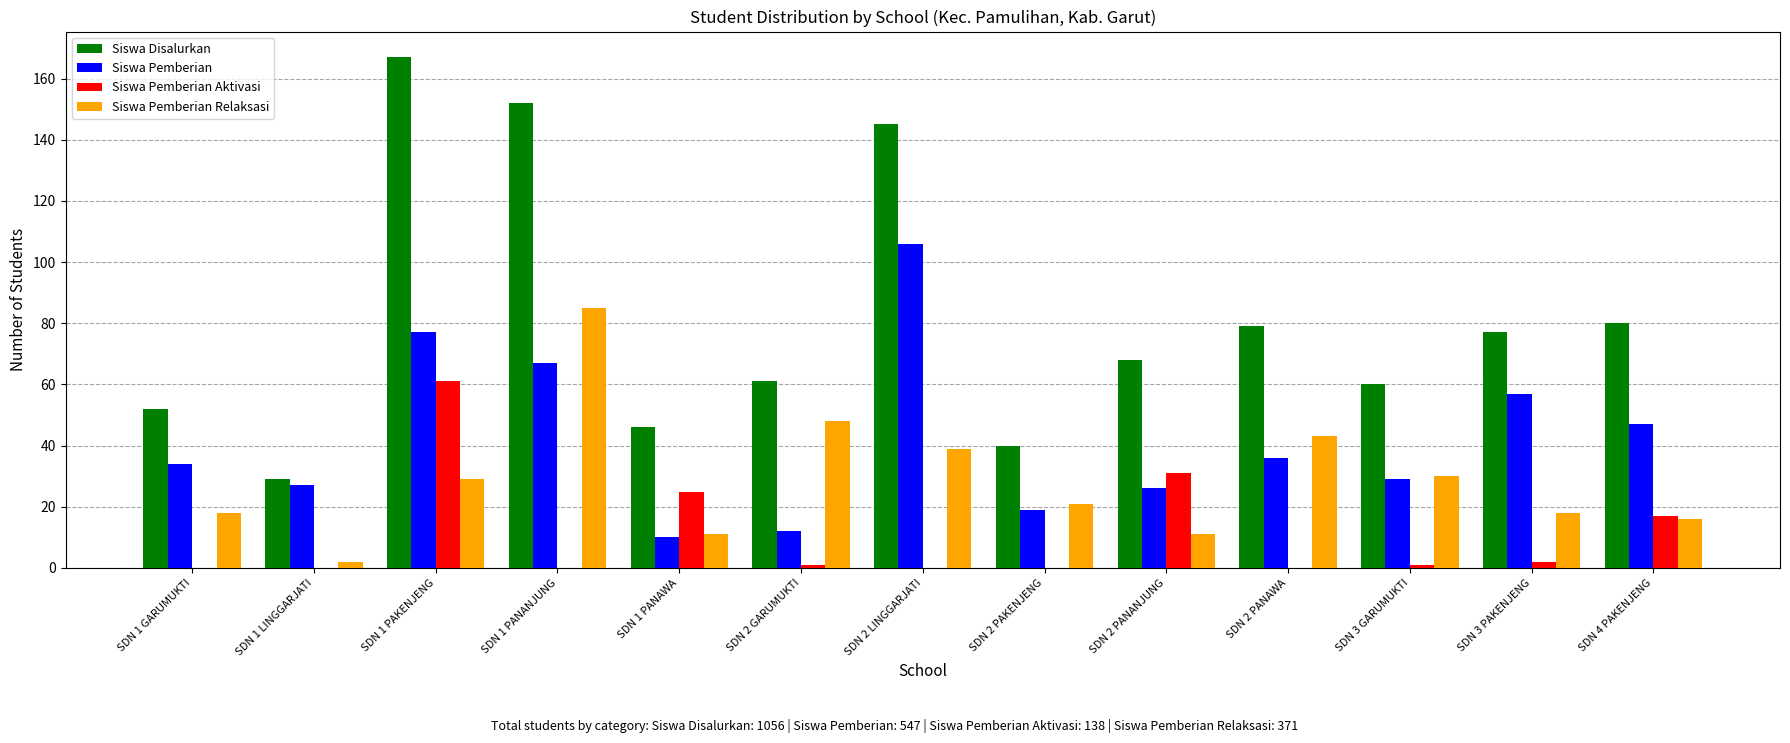

What is the sum of all Siswa Pemberian Relaksasi values?

371